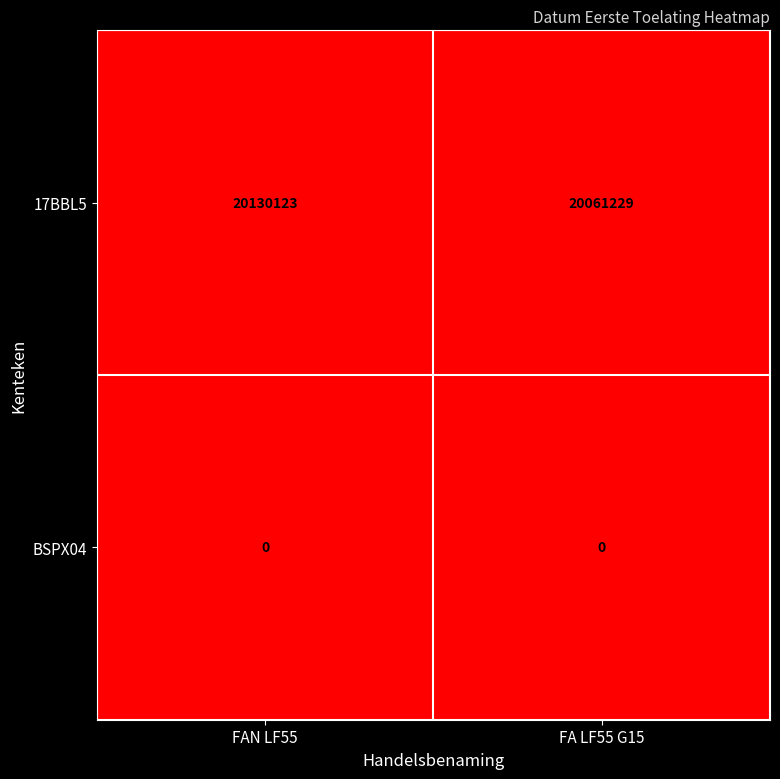

Reading left to right, list all the values displayed in this chart.

17BBL5: FAN LF55=20130123	FA LF55 G15=20061229
BSPX04: FAN LF55=0	FA LF55 G15=0